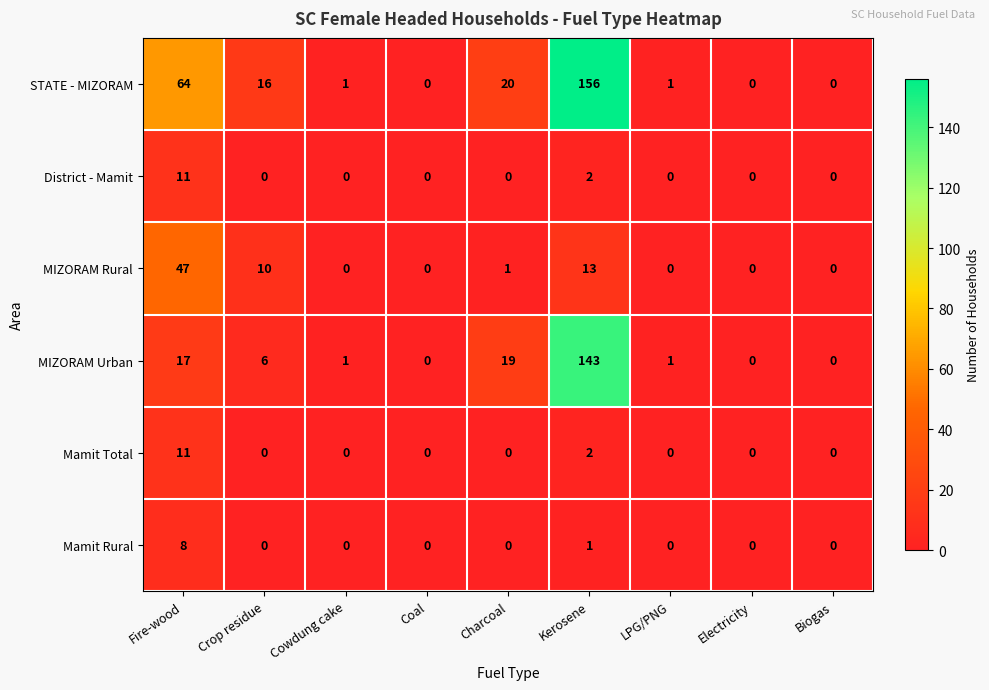

Which category has the highest value across all series?

Kerosene